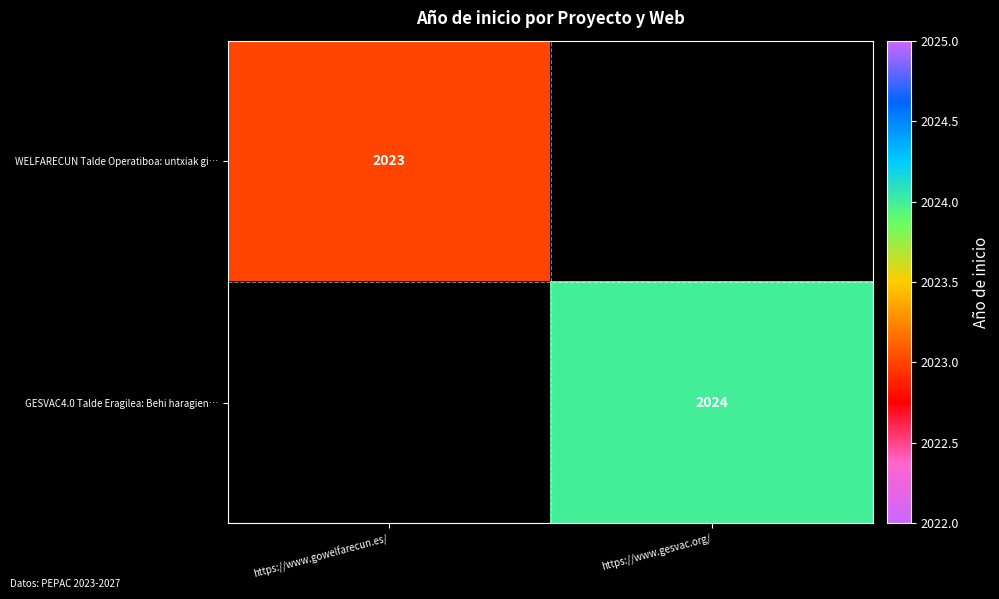

Is it true that WELFARECUN Talde Operatiboa: untxiak gi… equals 1106 at https://www.gowelfarecun.es/?

False